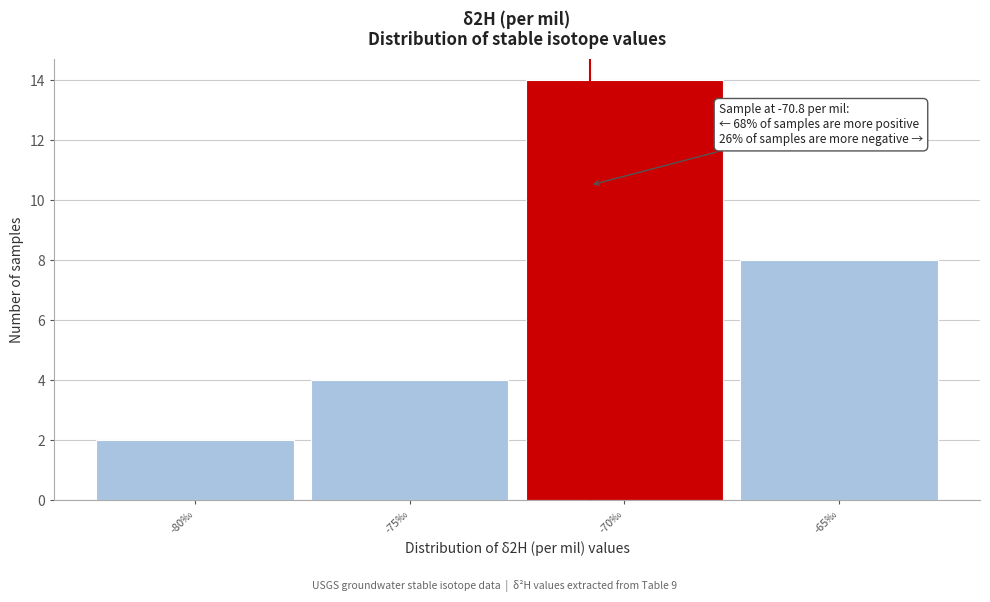

Which range on the x-axis has the tallest bar?

-72.5 to -67.5